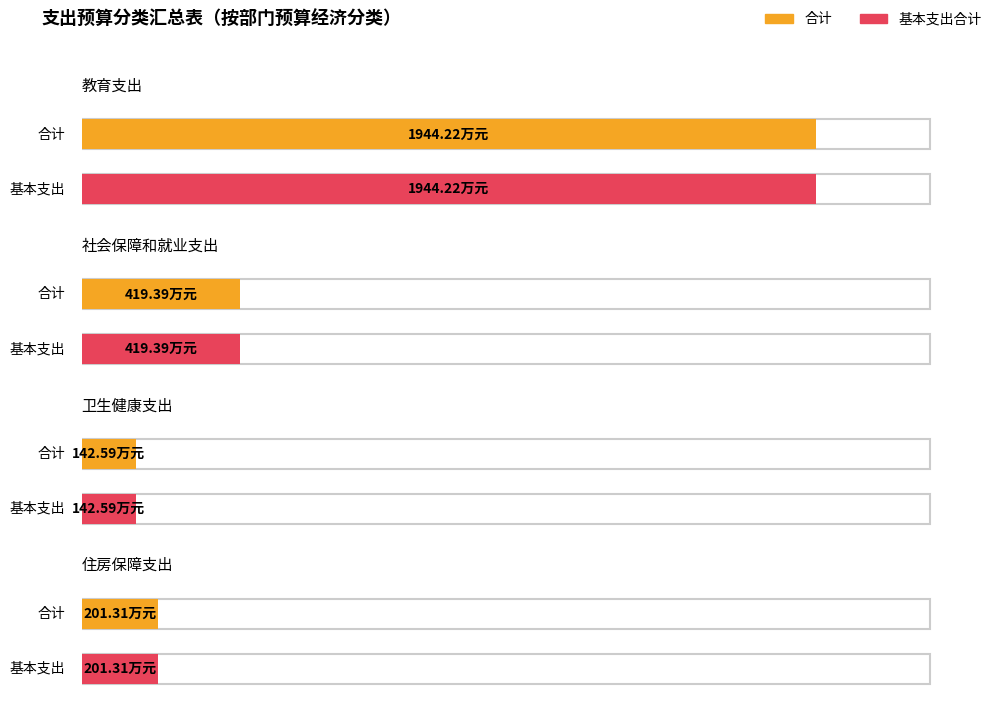

Which has a higher value, 住房保障支出 or 卫生健康支出?

住房保障支出